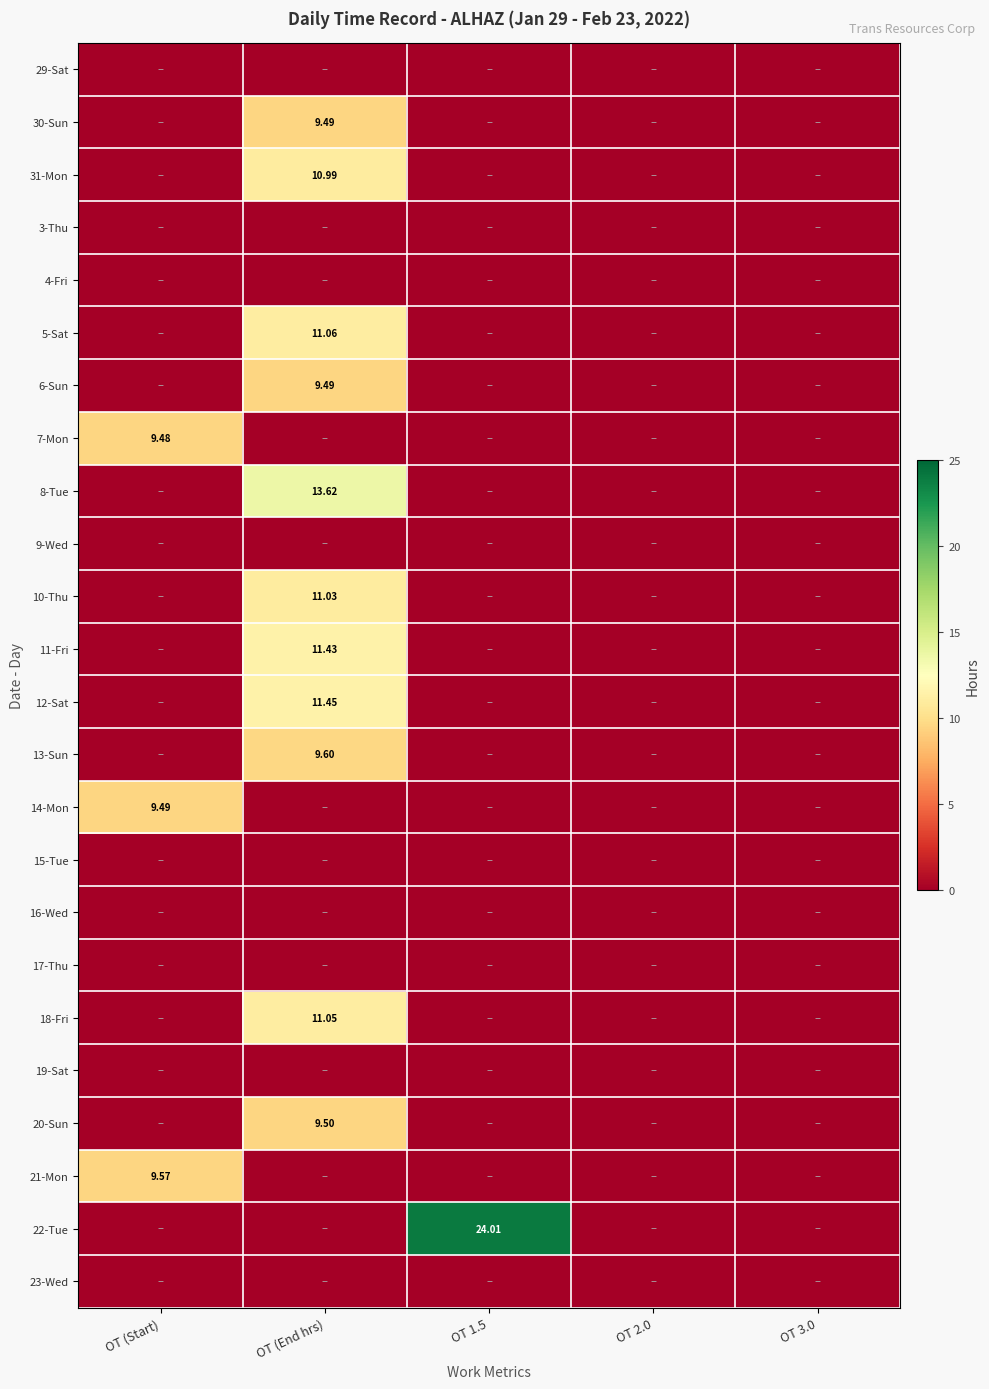

What is the difference between the maximum and second lowest values in the 6-Sun series?

9.5